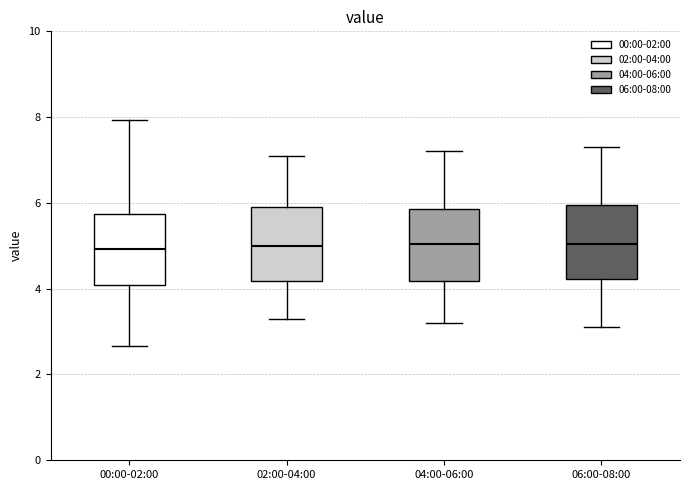

Reading left to right, transcribe this box plot: for each box, give where its median line is, the range the box spans, and where its two whiskers end, as read against the y-axis. The values are not printed on the chart, so give them approximately, as read against the axis.

00:00-02:00: median 5.0, box 4.0 to 5.8, whiskers 2.6 to 8.0
02:00-04:00: median 5.0, box 4.2 to 6.0, whiskers 3.4 to 7.2
04:00-06:00: median 5.0, box 4.2 to 5.8, whiskers 3.2 to 7.2
06:00-08:00: median 5.0, box 4.2 to 6.0, whiskers 3.2 to 7.4